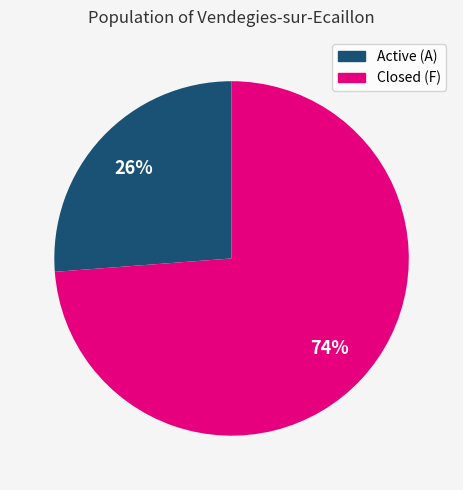

To the nearest percent, what is the difference between the largest and smallest slice percentages?

48%